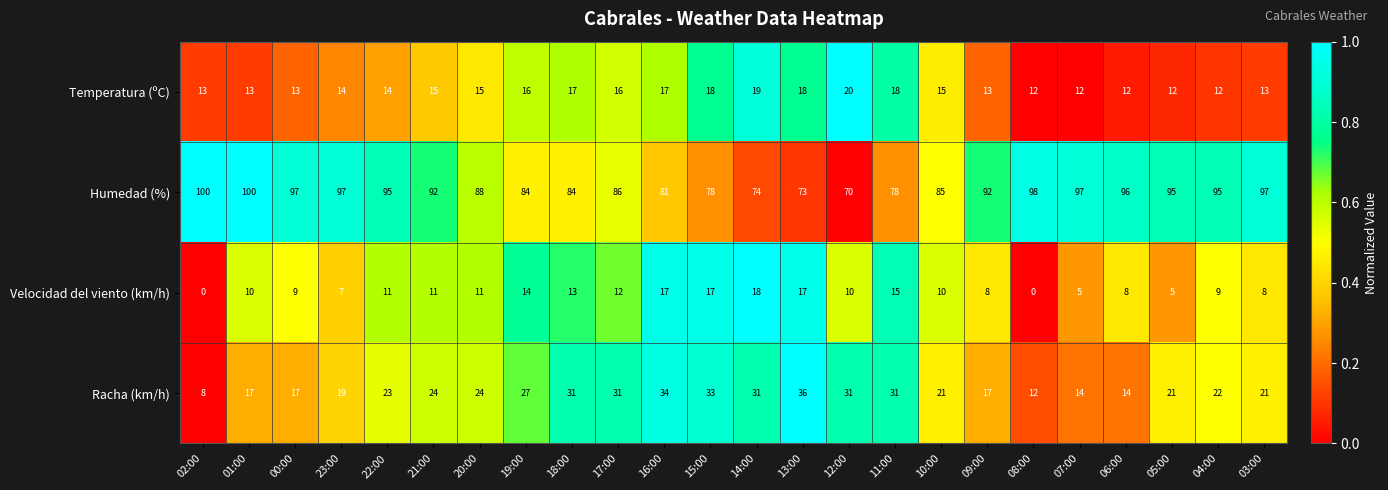

The Humedad (%) series shows 145 at 05:00. True or false?

False